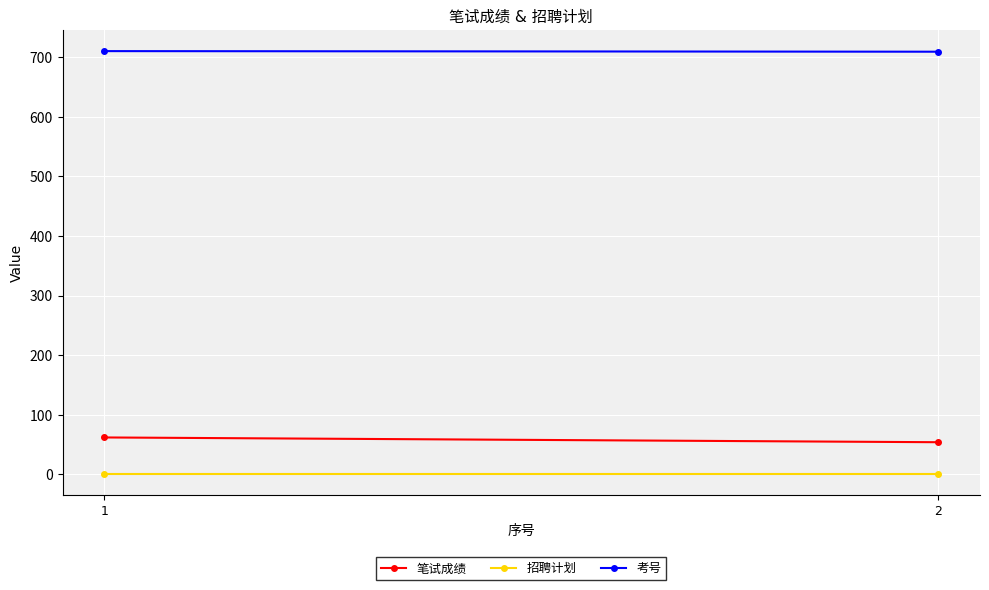

Rank the series at 1 from lowest to highest value.

招聘计划, 笔试成绩, 考号